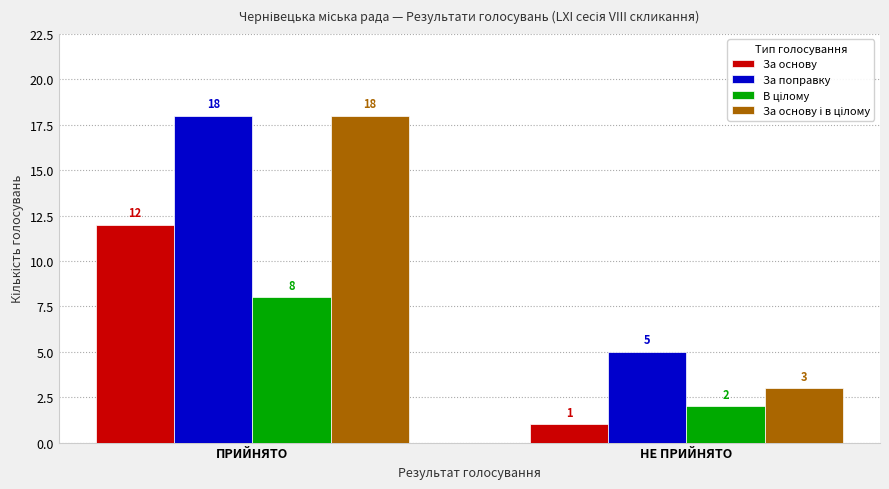

At which category is the sum across all series the highest?

ПРИЙНЯТО